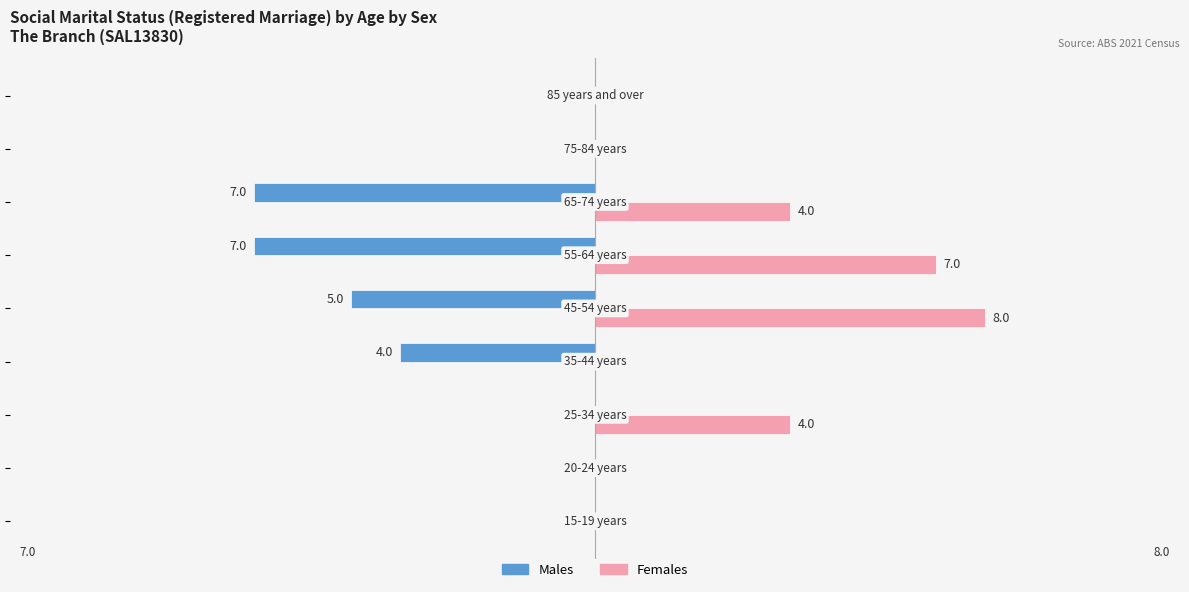

Which series has the largest total across all categories?

Females